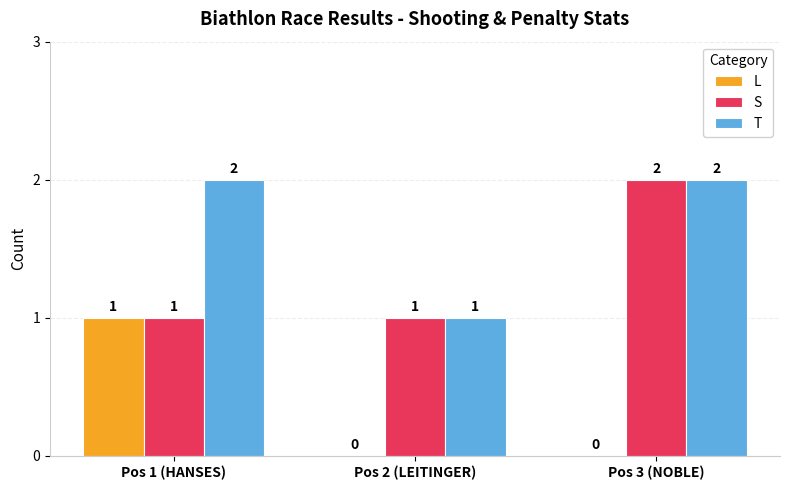

Which category has the highest value in the S series?

Pos 3 (NOBLE)